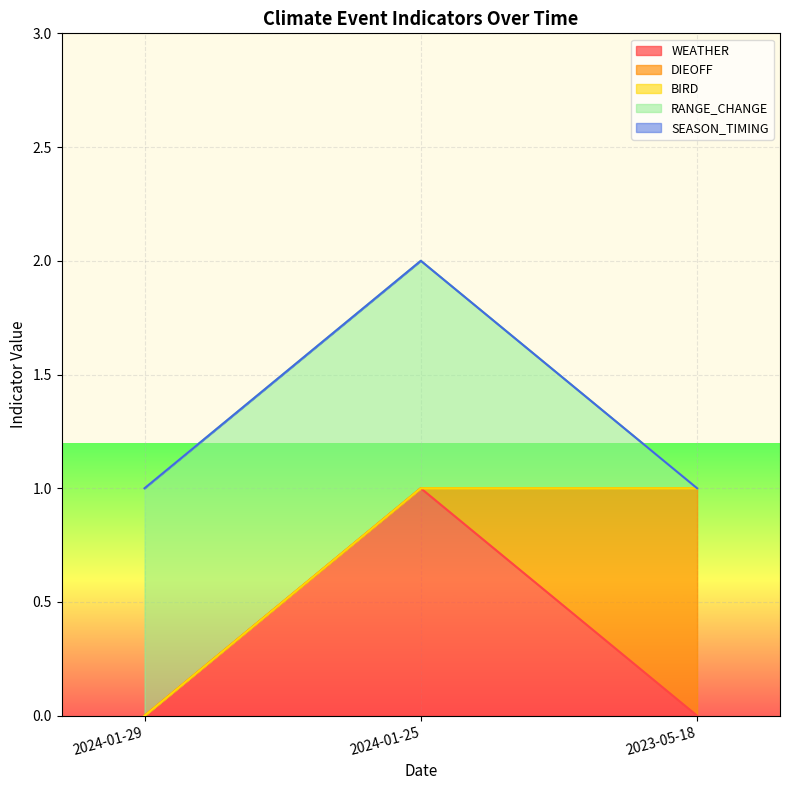

What is the label of the 1st point from the right?

2023-05-18